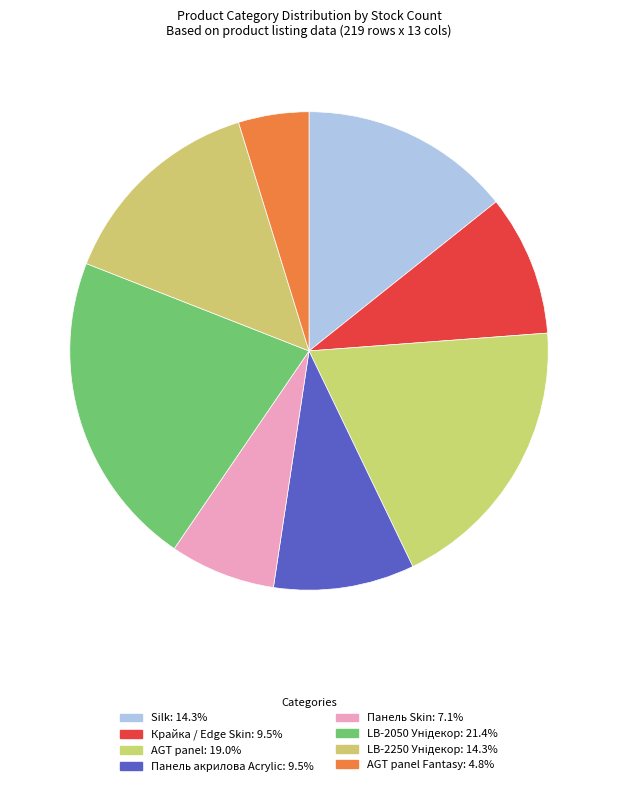

Count the number of slices in the pie.

8